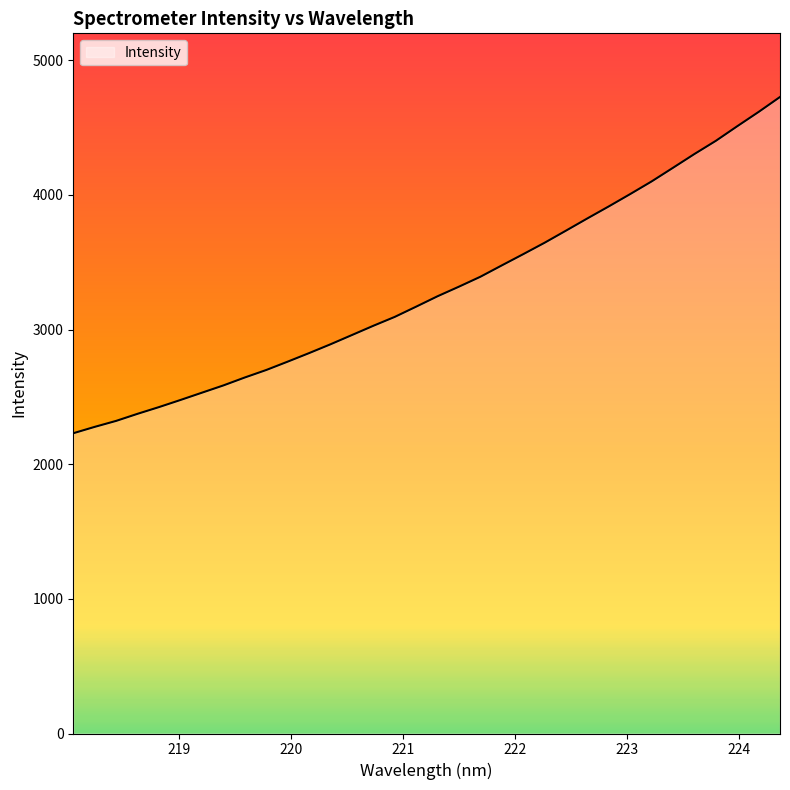

What is the difference between the maximum and minimum values?

2497.2